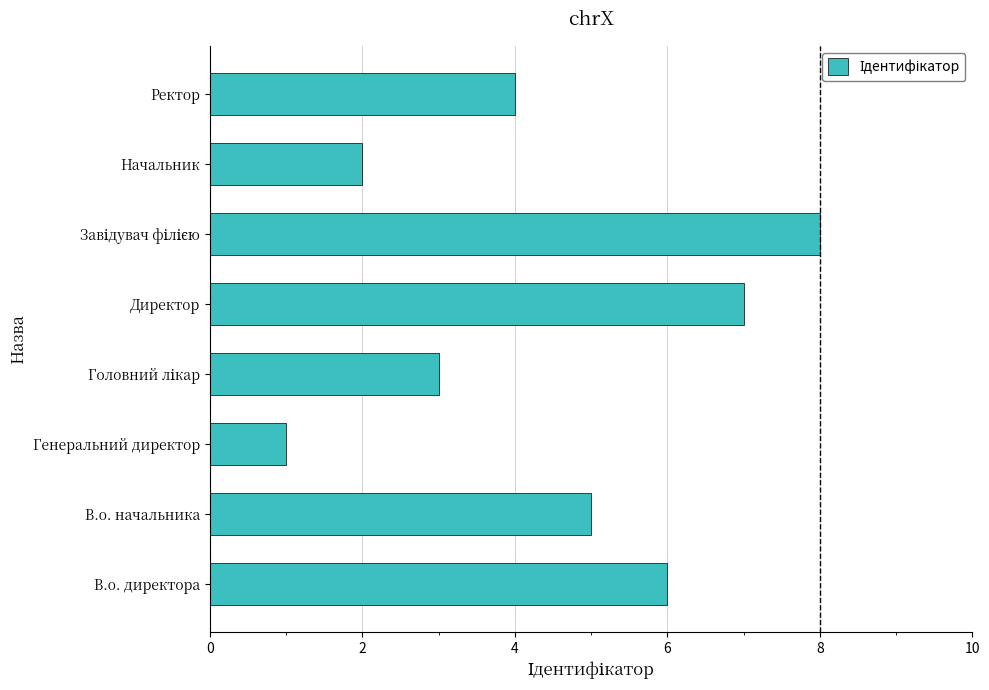

What is the difference between the maximum and minimum values?

7